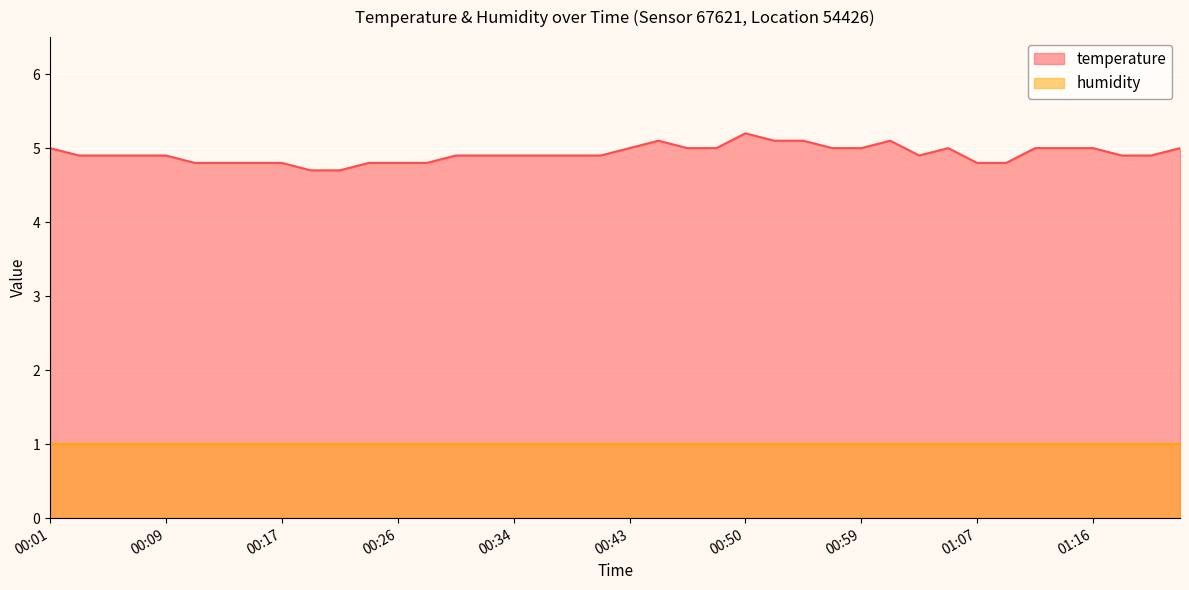

What is the label of the 39th point from the left?

01:20